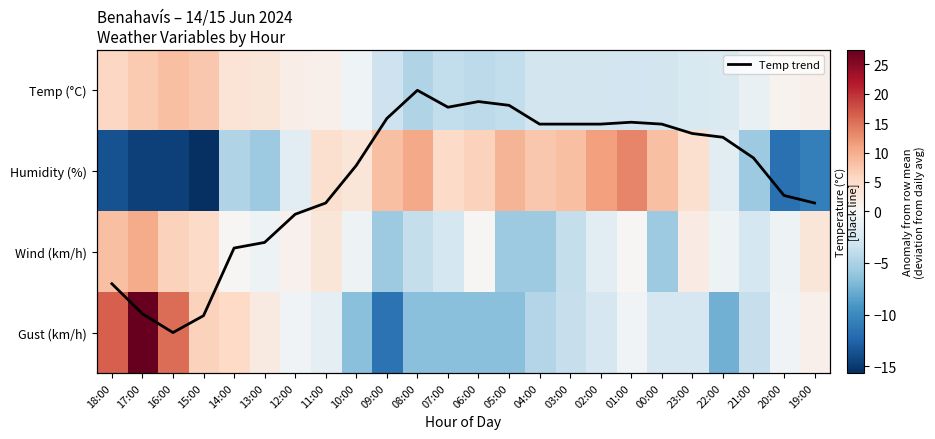

The Temp trend series shows 0.8 at 23:00. True or false?

False